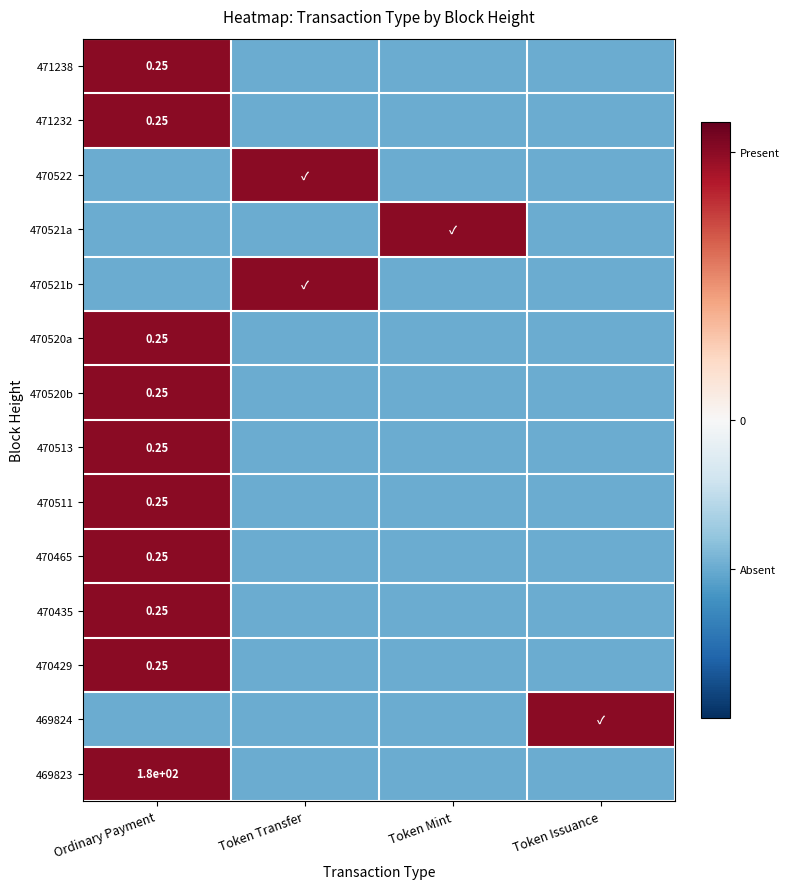

How many values in the 471232 series exceed 0?

1